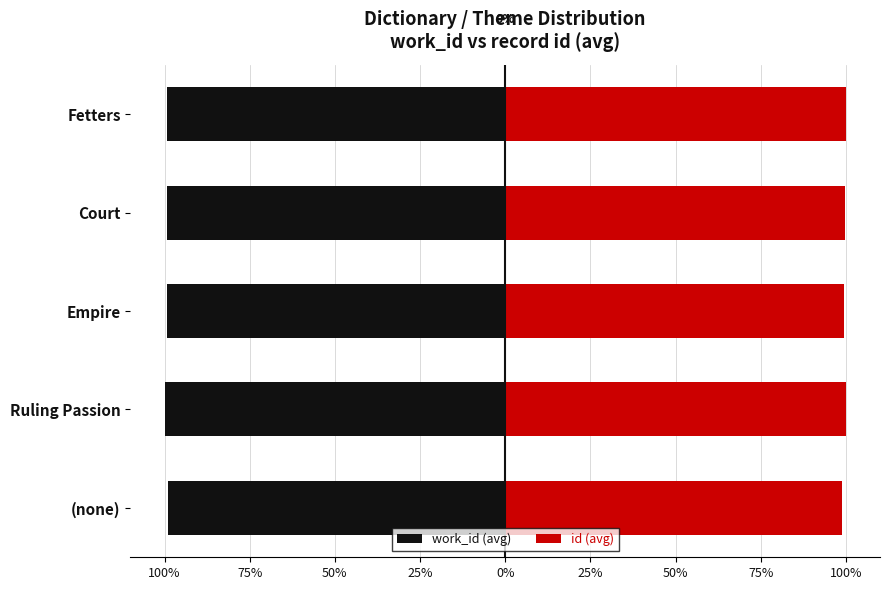

Count the work_id (avg) values in the range -99 to -98.

1